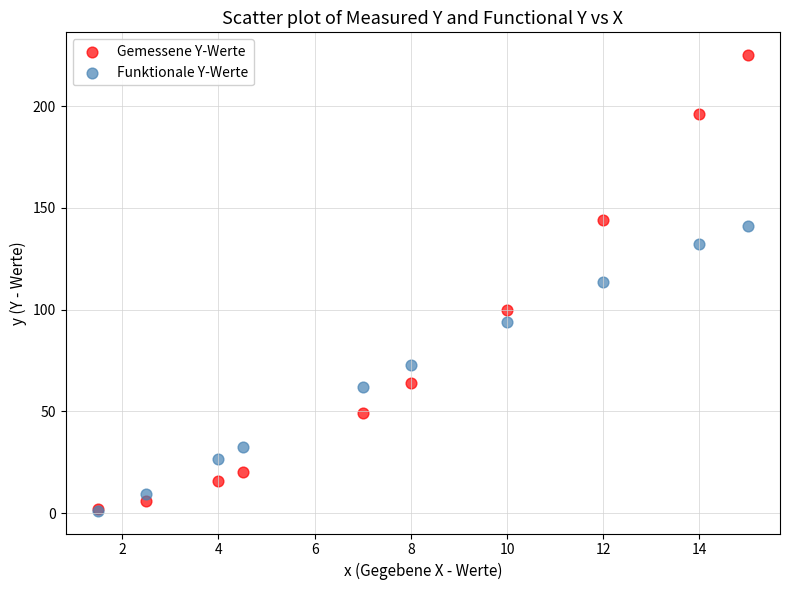

What are all the series names shown in the legend?

Gemessene Y-Werte, Funktionale Y-Werte